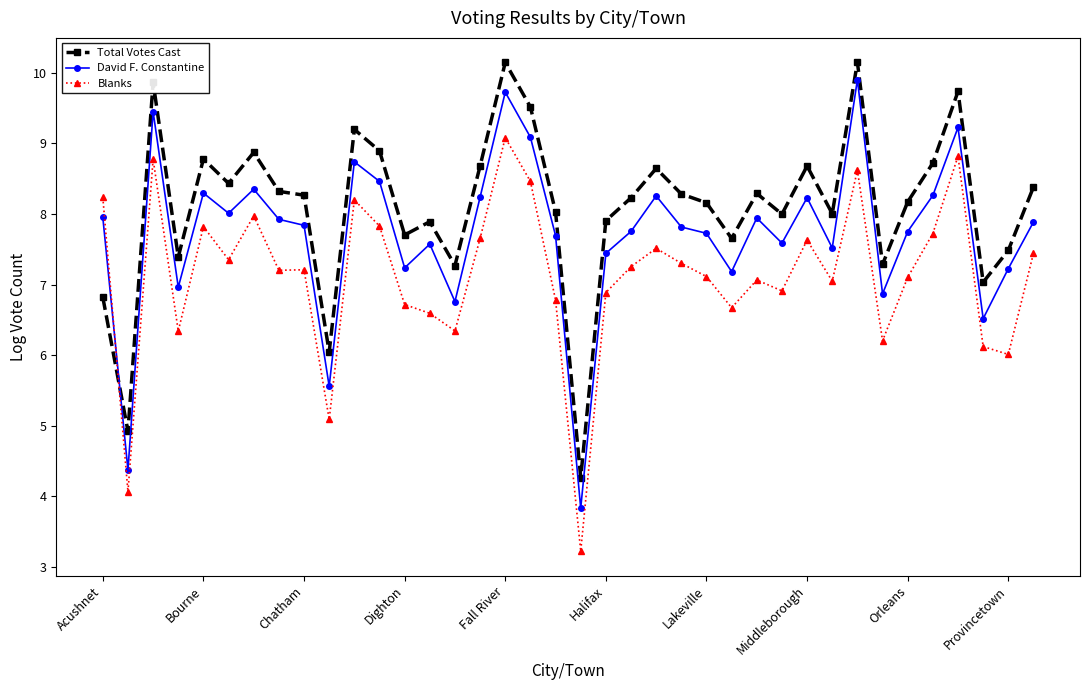

How many intersections are there between Blanks and Total Votes Cast?

1